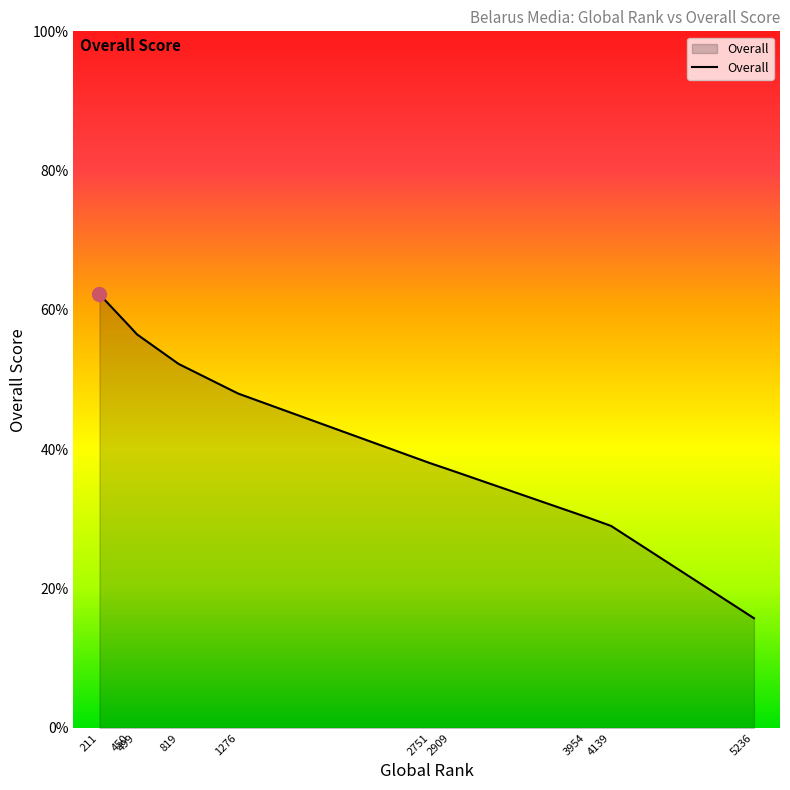

Rank the categories by value from lowest to highest.

5236, 4139, 3954, 2909, 2751, 1276, 819, 499, 450, 211